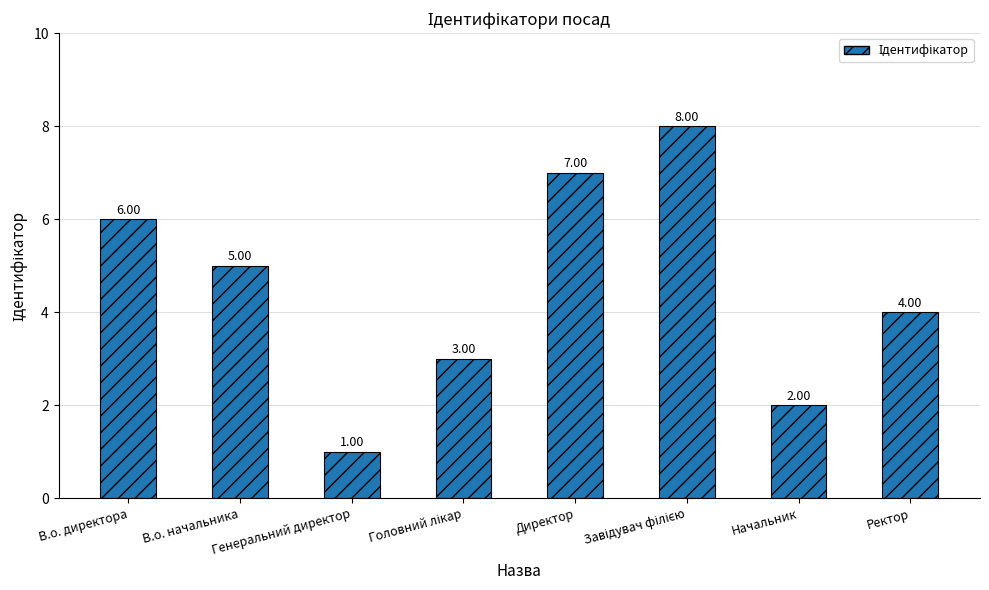

What is the label of the 2nd bar from the right?

Начальник